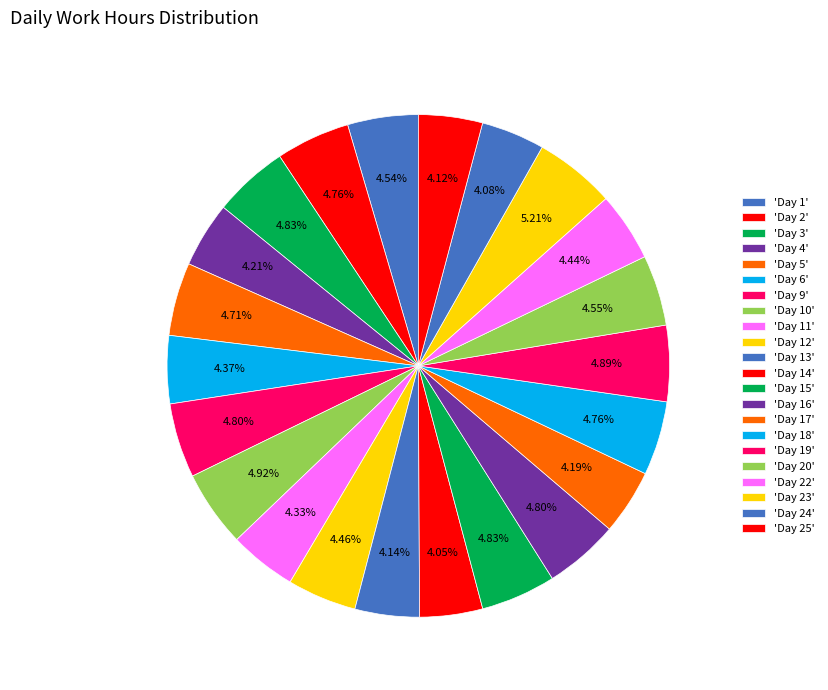

How many segments does this pie chart have?

22